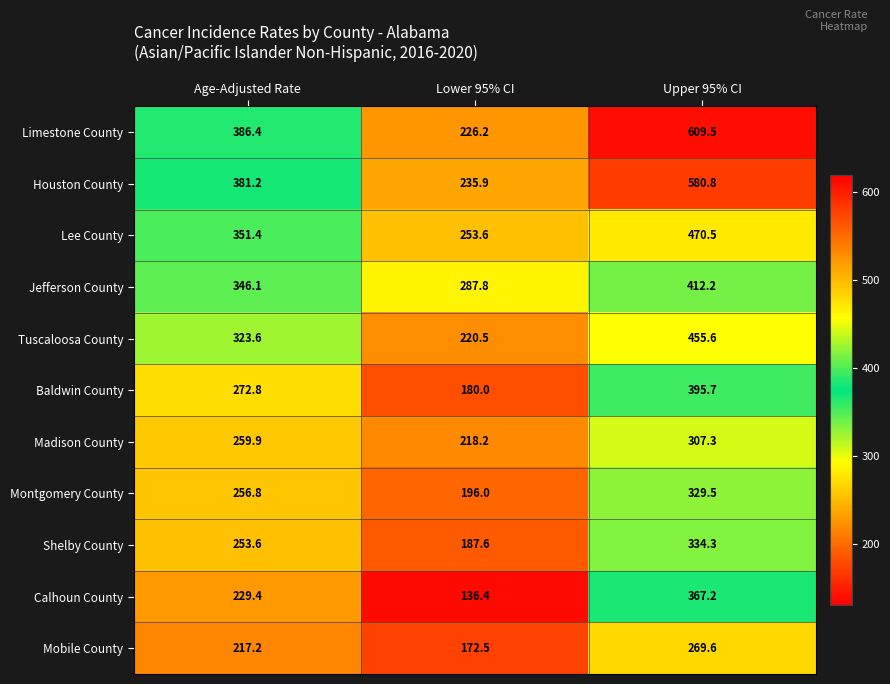

Reading right to left, list all the values displayed in this chart.

Limestone County: Upper 95% CI=609.5	Lower 95% CI=226.2	Age-Adjusted Rate=386.4
Houston County: Upper 95% CI=580.8	Lower 95% CI=235.9	Age-Adjusted Rate=381.2
Lee County: Upper 95% CI=470.5	Lower 95% CI=253.6	Age-Adjusted Rate=351.4
Jefferson County: Upper 95% CI=412.2	Lower 95% CI=287.8	Age-Adjusted Rate=346.1
Tuscaloosa County: Upper 95% CI=455.6	Lower 95% CI=220.5	Age-Adjusted Rate=323.6
Baldwin County: Upper 95% CI=395.7	Lower 95% CI=180.0	Age-Adjusted Rate=272.8
Madison County: Upper 95% CI=307.3	Lower 95% CI=218.2	Age-Adjusted Rate=259.9
Montgomery County: Upper 95% CI=329.5	Lower 95% CI=196.0	Age-Adjusted Rate=256.8
Shelby County: Upper 95% CI=334.3	Lower 95% CI=187.6	Age-Adjusted Rate=253.6
Calhoun County: Upper 95% CI=367.2	Lower 95% CI=136.4	Age-Adjusted Rate=229.4
Mobile County: Upper 95% CI=269.6	Lower 95% CI=172.5	Age-Adjusted Rate=217.2